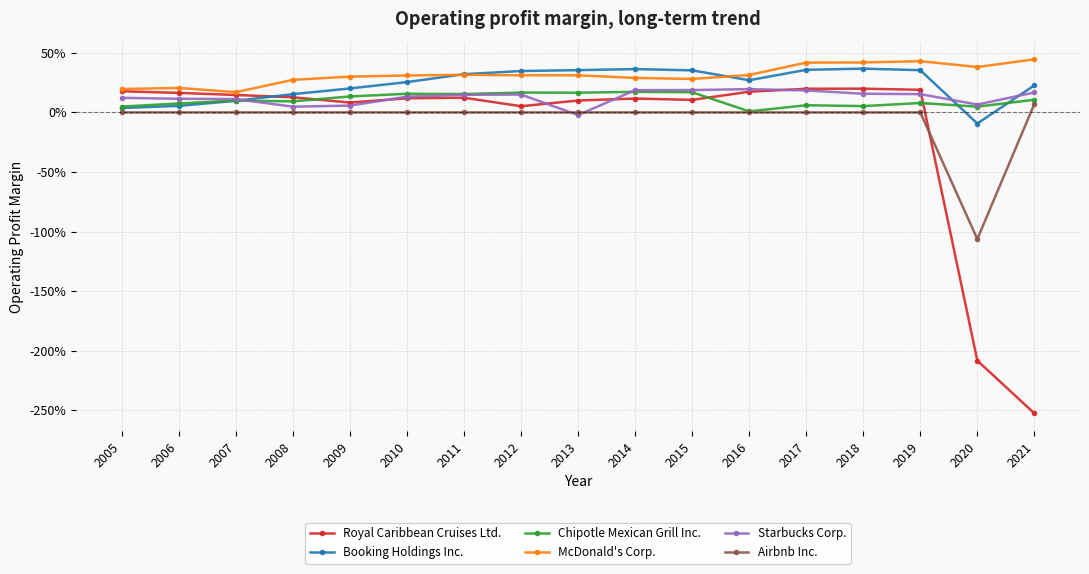

Does the chart have visible grid lines?

Yes